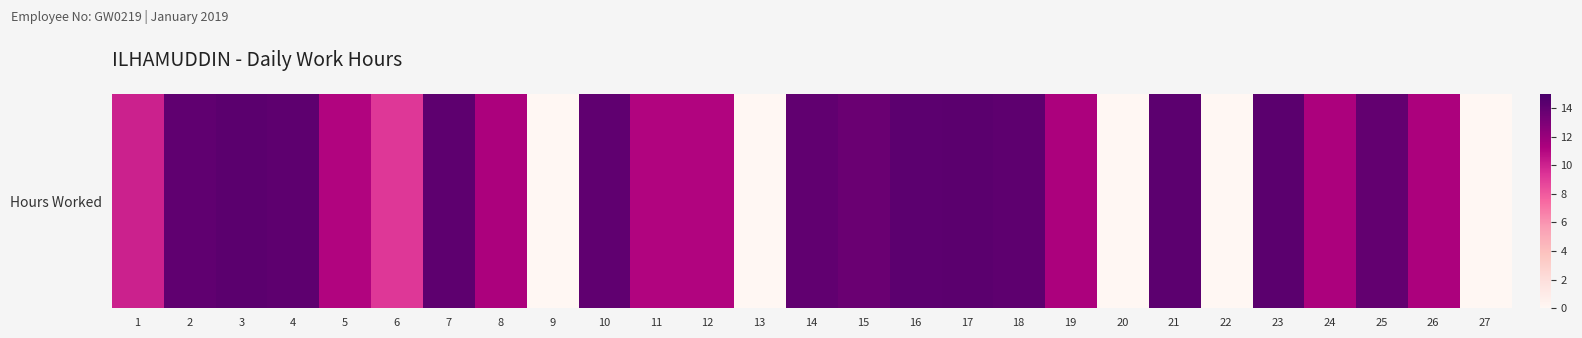

Is it true that the value at 4 is 14.2?

True